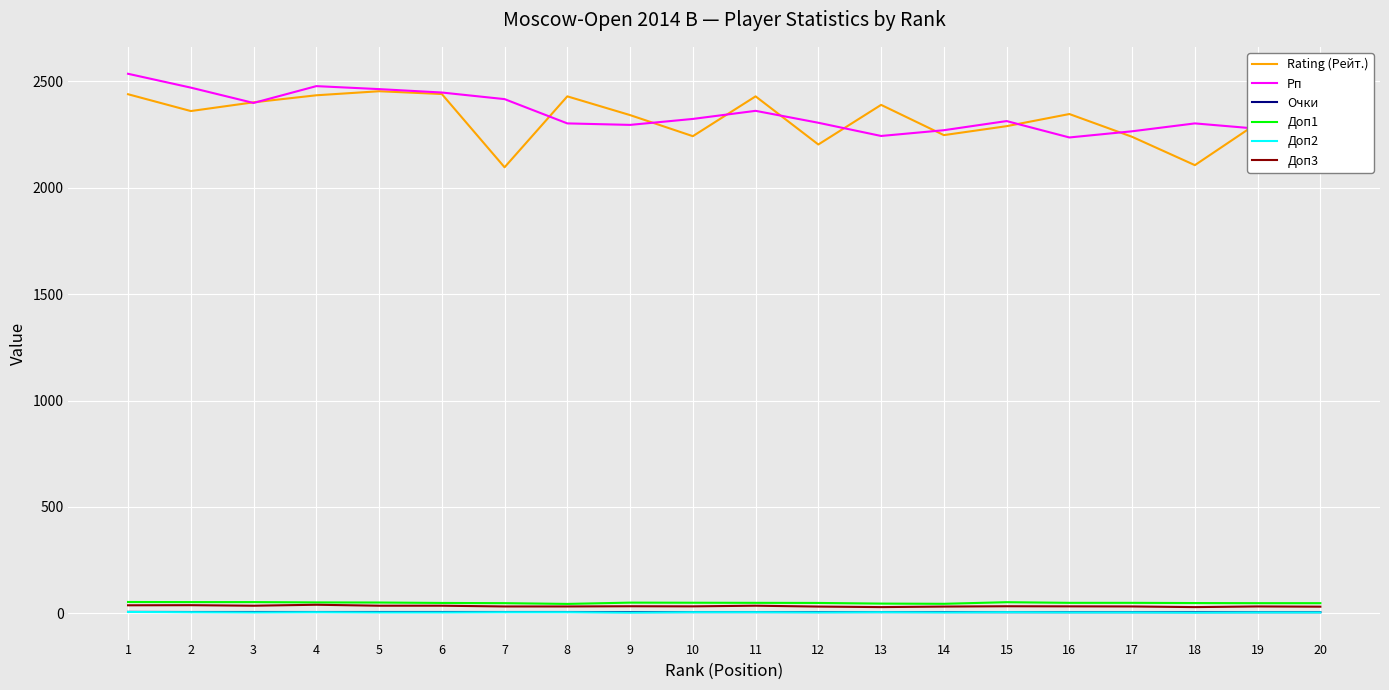

True or false: Доп1 and Очки cross at least once.

False